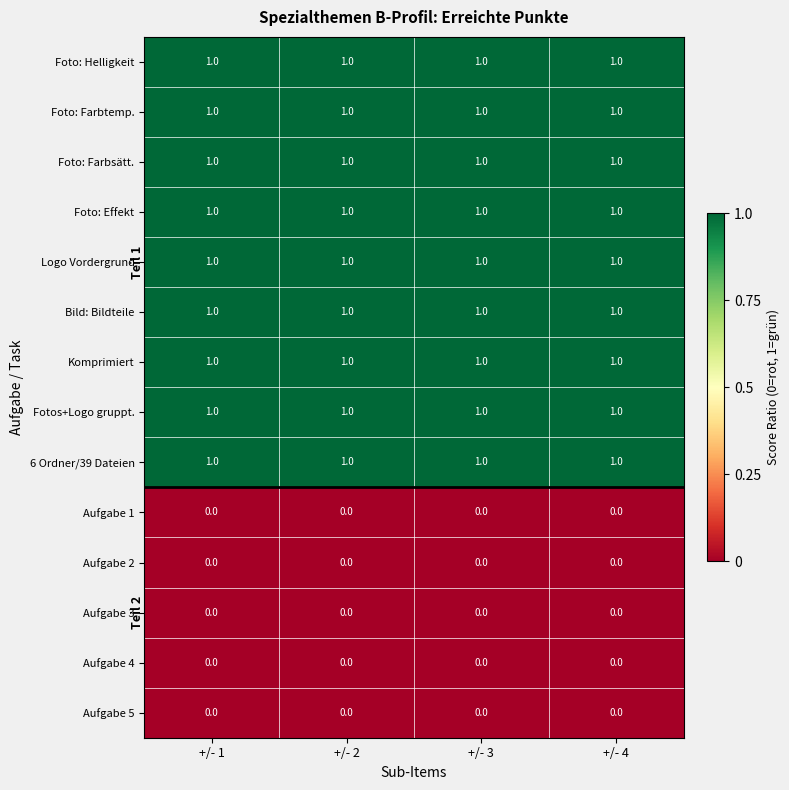

The 6 Ordner/39 Dateien series shows 1 at +/- 2. True or false?

True